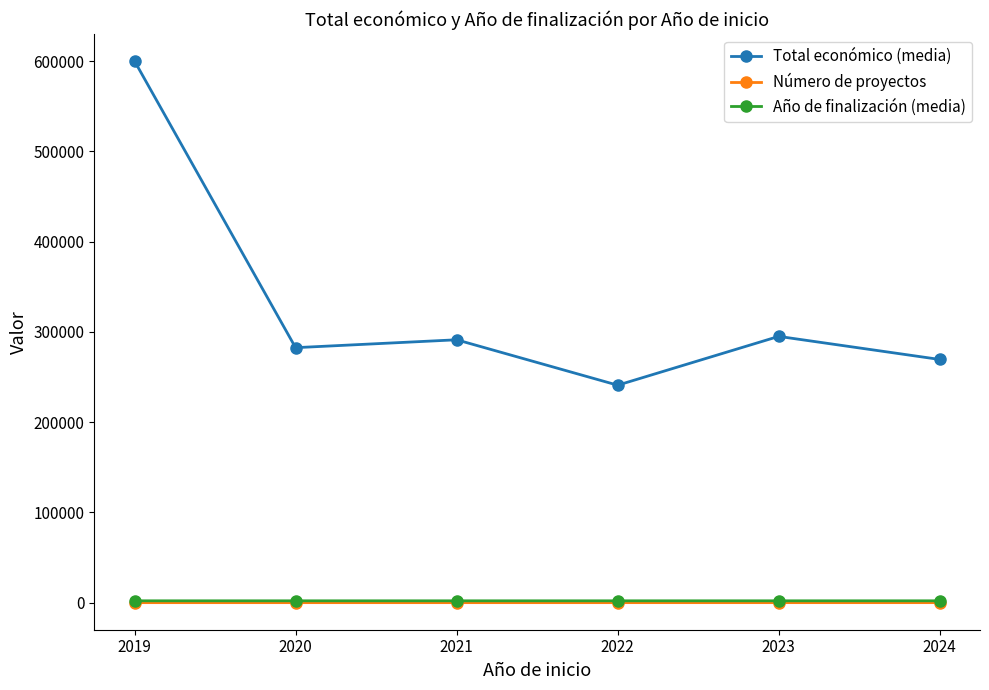

How many series are shown in this chart?

3